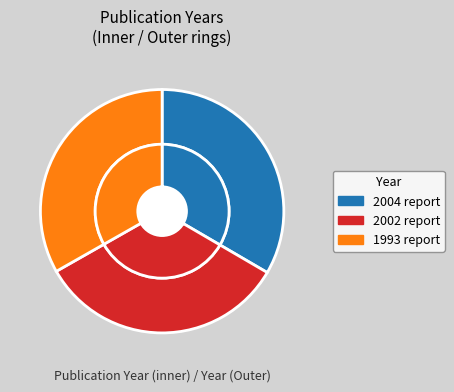

Does 2002 report represent more than half of the total?

No